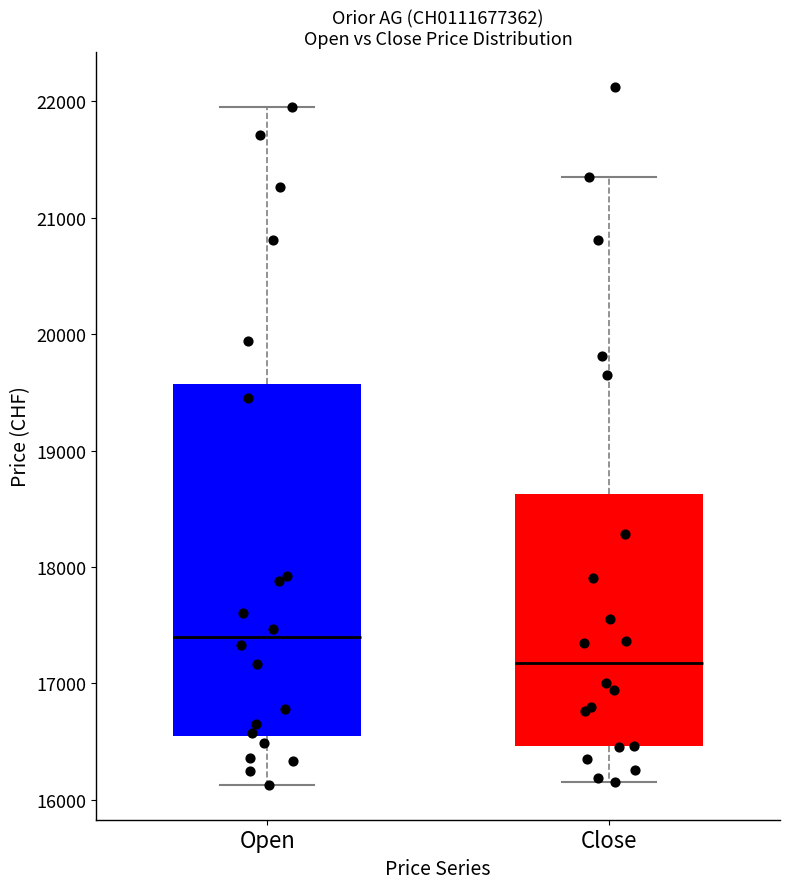

Reading left to right, read every box against the y-axis: the position of its median line, the range the box covers, and the ends of its whiskers. The values are not printed on the chart, so give them approximately, as read against the axis.

Open: median 17400, box 16600 to 19600, whiskers 16100 to 22000
Close: median 17200, box 16500 to 18600, whiskers 16200 to 21400